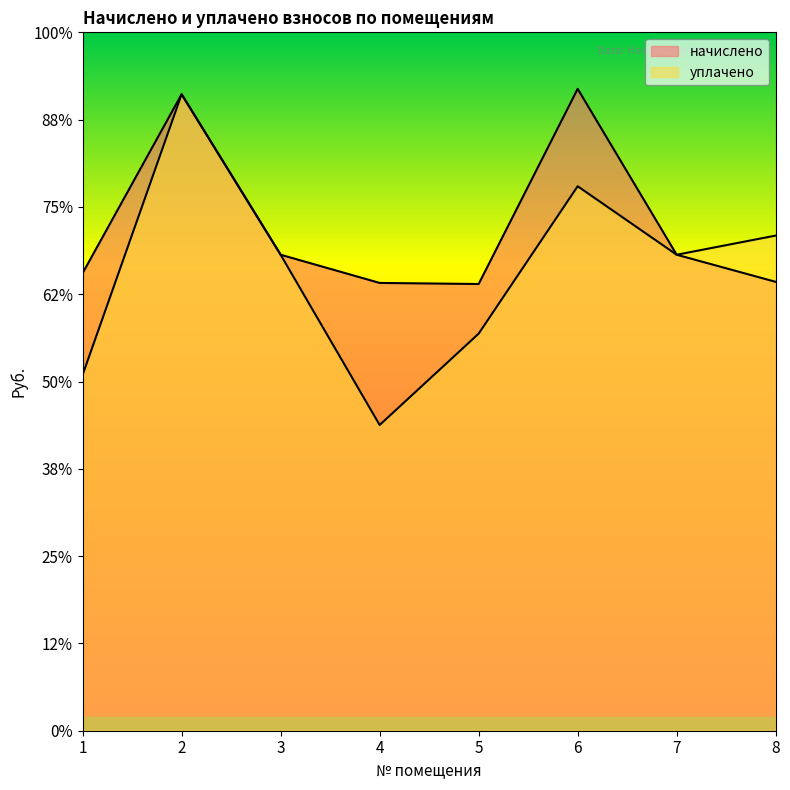

True or false: уплачено and начислено cross at least once.

False